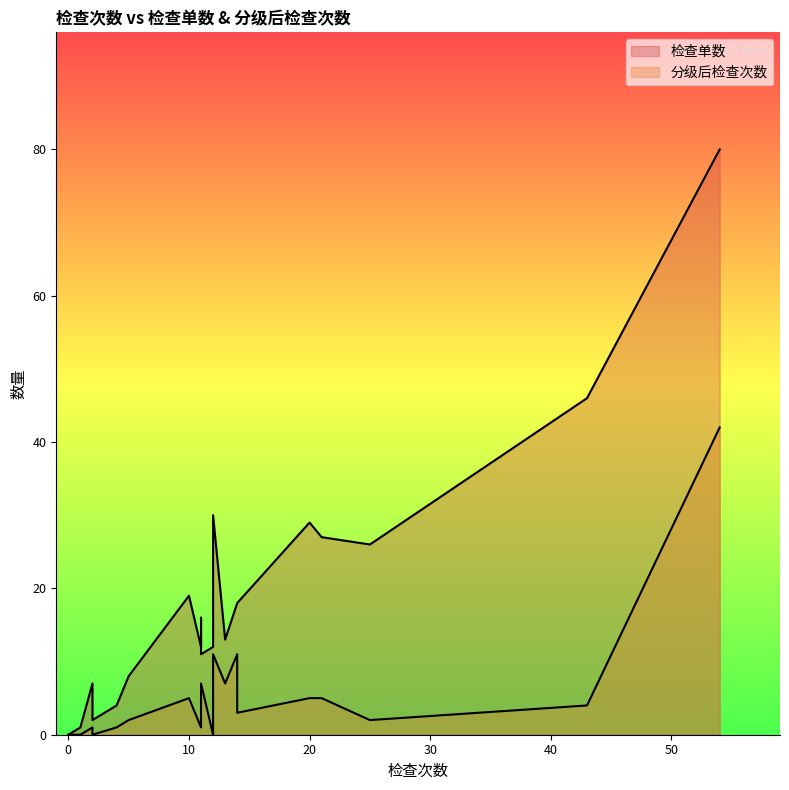

Which category has the lowest value in the 分级后检查次数 series?

2